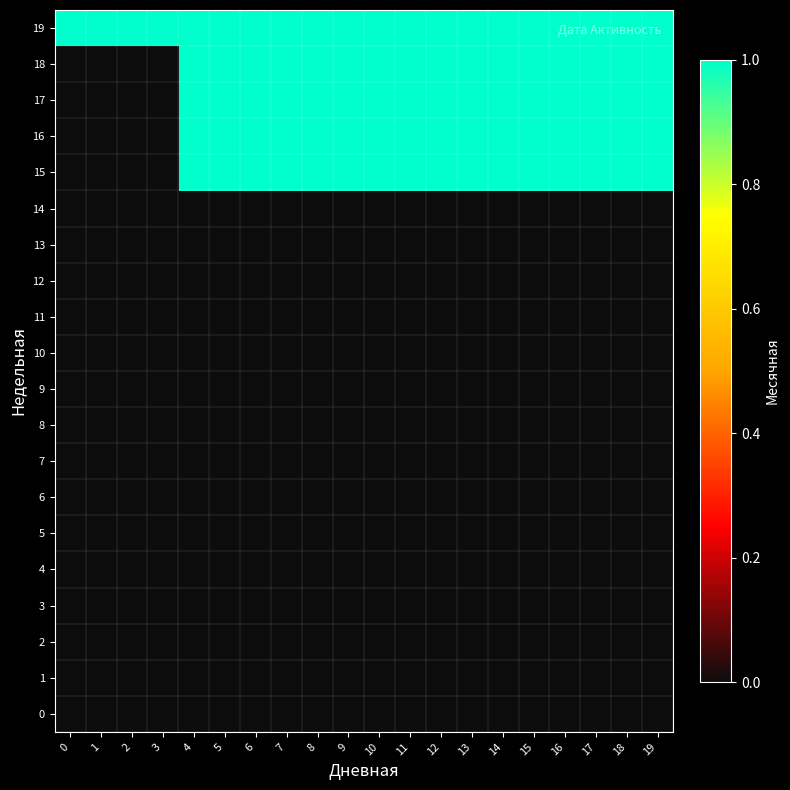

Reading left to right, what are all the values shown in this chart?

0: 0=0	1=0	2=0	3=0	4=0	5=0	6=0	7=0	8=0	9=0	10=0	11=0	12=0	13=0	14=0	15=0	16=0	17=0	18=0	19=0
1: 0=0	1=0	2=0	3=0	4=0	5=0	6=0	7=0	8=0	9=0	10=0	11=0	12=0	13=0	14=0	15=0	16=0	17=0	18=0	19=0
2: 0=0	1=0	2=0	3=0	4=0	5=0	6=0	7=0	8=0	9=0	10=0	11=0	12=0	13=0	14=0	15=0	16=0	17=0	18=0	19=0
3: 0=0	1=0	2=0	3=0	4=0	5=0	6=0	7=0	8=0	9=0	10=0	11=0	12=0	13=0	14=0	15=0	16=0	17=0	18=0	19=0
4: 0=0	1=0	2=0	3=0	4=0	5=0	6=0	7=0	8=0	9=0	10=0	11=0	12=0	13=0	14=0	15=0	16=0	17=0	18=0	19=0
5: 0=0	1=0	2=0	3=0	4=0	5=0	6=0	7=0	8=0	9=0	10=0	11=0	12=0	13=0	14=0	15=0	16=0	17=0	18=0	19=0
6: 0=0	1=0	2=0	3=0	4=0	5=0	6=0	7=0	8=0	9=0	10=0	11=0	12=0	13=0	14=0	15=0	16=0	17=0	18=0	19=0
7: 0=0	1=0	2=0	3=0	4=0	5=0	6=0	7=0	8=0	9=0	10=0	11=0	12=0	13=0	14=0	15=0	16=0	17=0	18=0	19=0
8: 0=0	1=0	2=0	3=0	4=0	5=0	6=0	7=0	8=0	9=0	10=0	11=0	12=0	13=0	14=0	15=0	16=0	17=0	18=0	19=0
9: 0=0	1=0	2=0	3=0	4=0	5=0	6=0	7=0	8=0	9=0	10=0	11=0	12=0	13=0	14=0	15=0	16=0	17=0	18=0	19=0
10: 0=0	1=0	2=0	3=0	4=0	5=0	6=0	7=0	8=0	9=0	10=0	11=0	12=0	13=0	14=0	15=0	16=0	17=0	18=0	19=0
11: 0=0	1=0	2=0	3=0	4=0	5=0	6=0	7=0	8=0	9=0	10=0	11=0	12=0	13=0	14=0	15=0	16=0	17=0	18=0	19=0
12: 0=0	1=0	2=0	3=0	4=0	5=0	6=0	7=0	8=0	9=0	10=0	11=0	12=0	13=0	14=0	15=0	16=0	17=0	18=0	19=0
13: 0=0	1=0	2=0	3=0	4=0	5=0	6=0	7=0	8=0	9=0	10=0	11=0	12=0	13=0	14=0	15=0	16=0	17=0	18=0	19=0
14: 0=0	1=0	2=0	3=0	4=0	5=0	6=0	7=0	8=0	9=0	10=0	11=0	12=0	13=0	14=0	15=0	16=0	17=0	18=0	19=0
15: 0=0	1=0	2=0	3=0	4=1	5=1	6=1	7=1	8=1	9=1	10=1	11=1	12=1	13=1	14=1	15=1	16=1	17=1	18=1	19=1
16: 0=0	1=0	2=0	3=0	4=1	5=1	6=1	7=1	8=1	9=1	10=1	11=1	12=1	13=1	14=1	15=1	16=1	17=1	18=1	19=1
17: 0=0	1=0	2=0	3=0	4=1	5=1	6=1	7=1	8=1	9=1	10=1	11=1	12=1	13=1	14=1	15=1	16=1	17=1	18=1	19=1
18: 0=0	1=0	2=0	3=0	4=1	5=1	6=1	7=1	8=1	9=1	10=1	11=1	12=1	13=1	14=1	15=1	16=1	17=1	18=1	19=1
19: 0=1	1=1	2=1	3=1	4=1	5=1	6=1	7=1	8=1	9=1	10=1	11=1	12=1	13=1	14=1	15=1	16=1	17=1	18=1	19=1